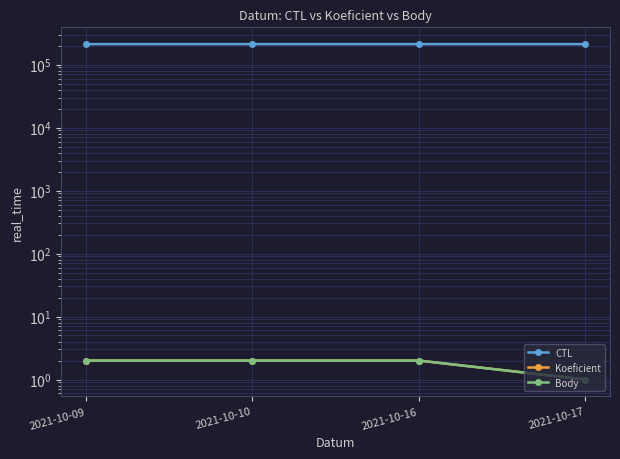

What is the sum of all Koeficient values?

7